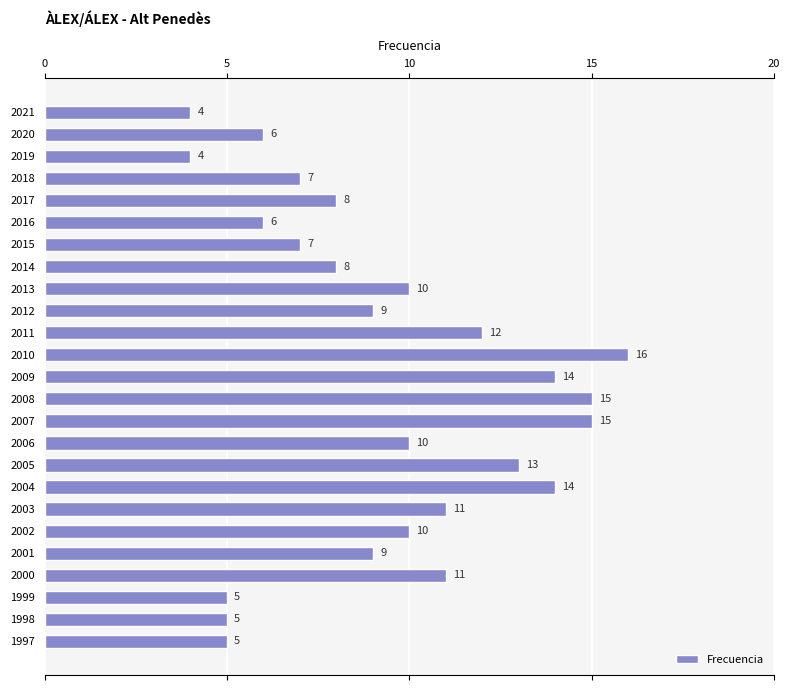

How many data points does each series have?

25